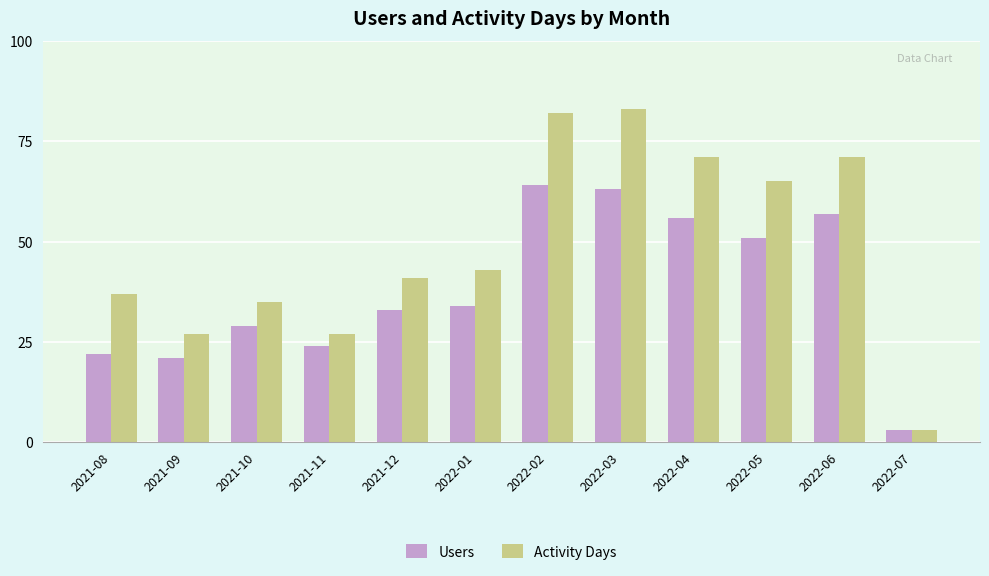

What is the spread (max minus min) of values at 2021-12?

8